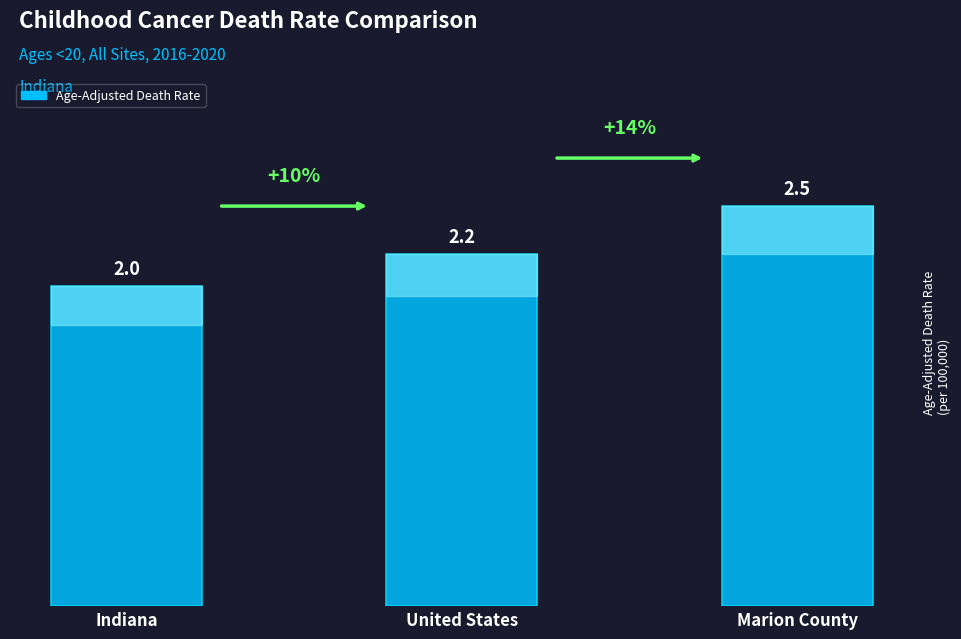

What is the smallest value displayed?

2.0